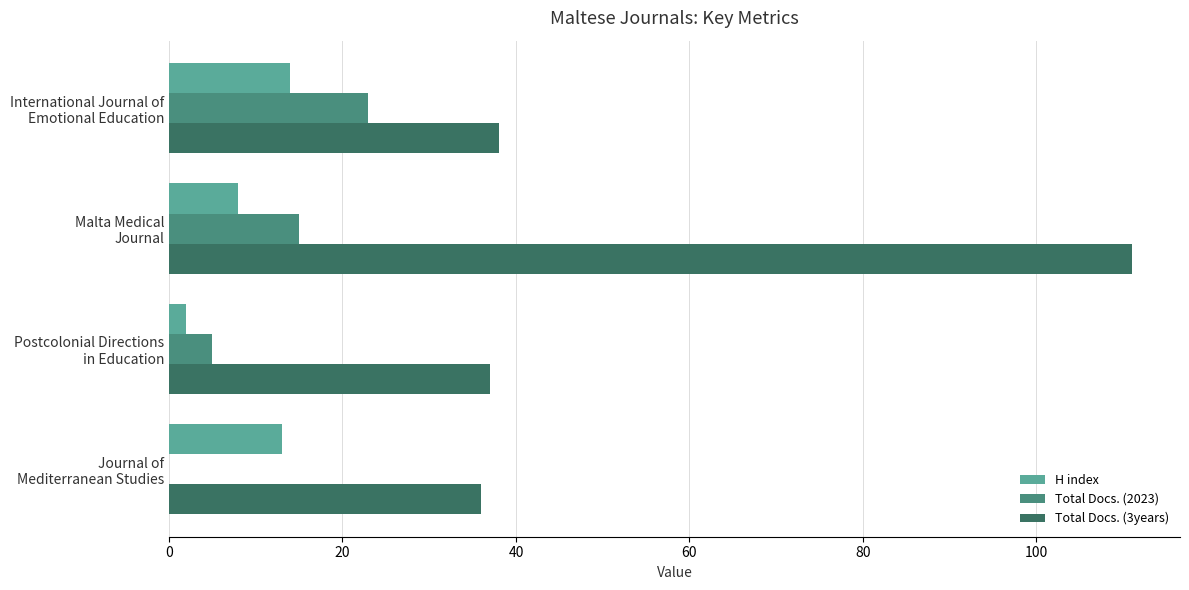

What is the maximum value for H index?

14